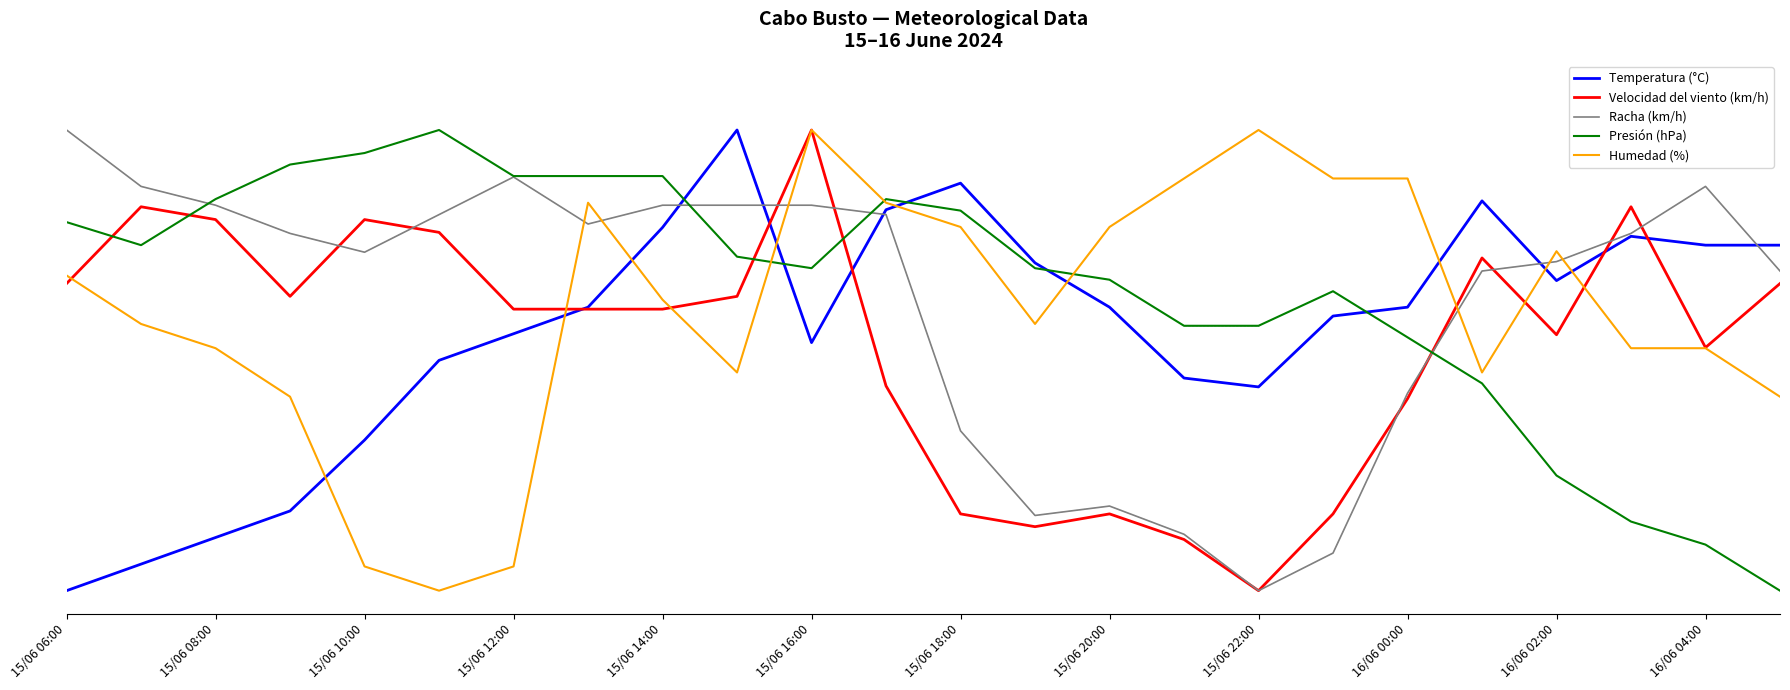

What is the difference between the maximum and minimum values in the Temperatura (°C) series?

1.0